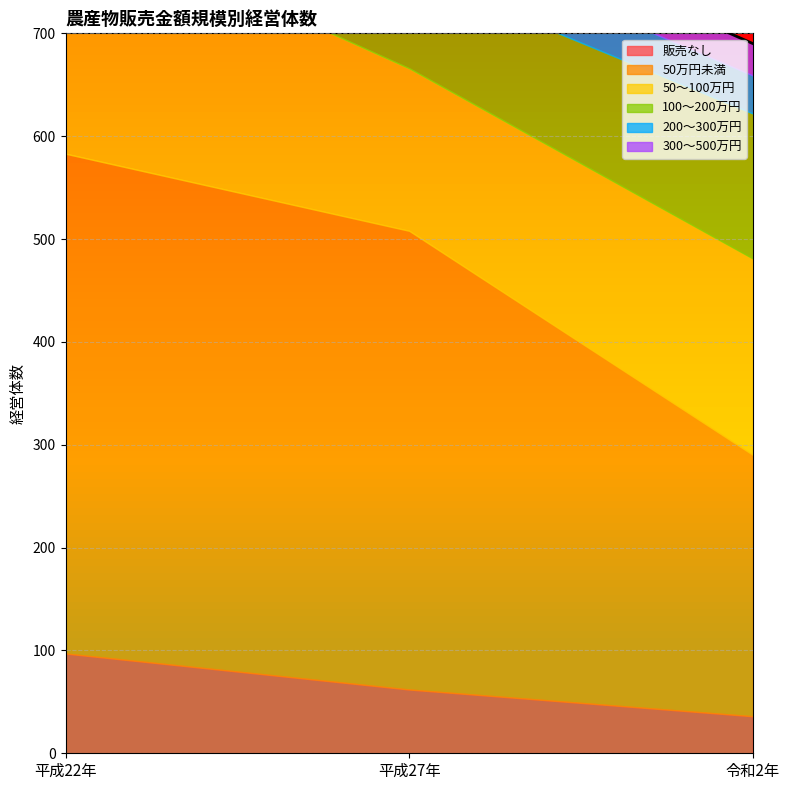

Reading right to left, list all the values displayed in this chart.

販売なし: 36	62	97
50万円未満: 254	446	486
50～100万円: 191	158	233
100～200万円: 141	94	141
200～300万円: 37	41	41
300～500万円: 31	37	51